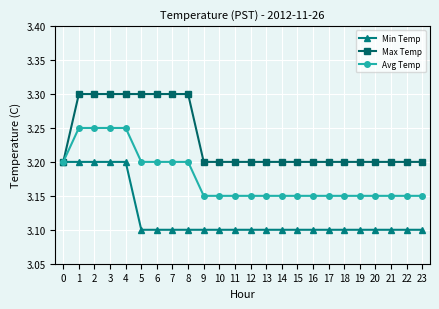

Count the Avg Temp values in the range 3 to 4.

24